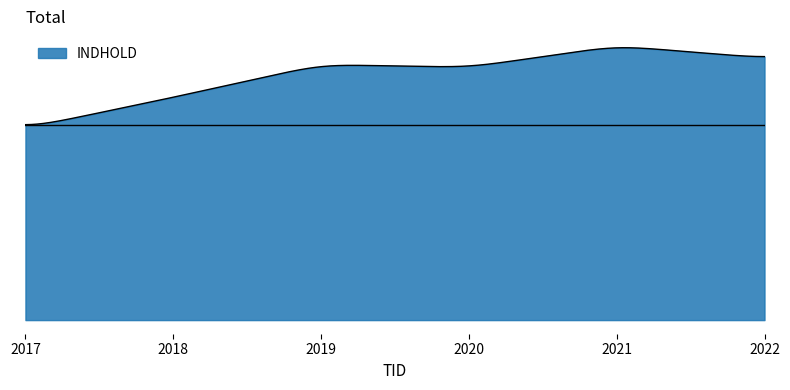

Does the chart have visible grid lines?

No